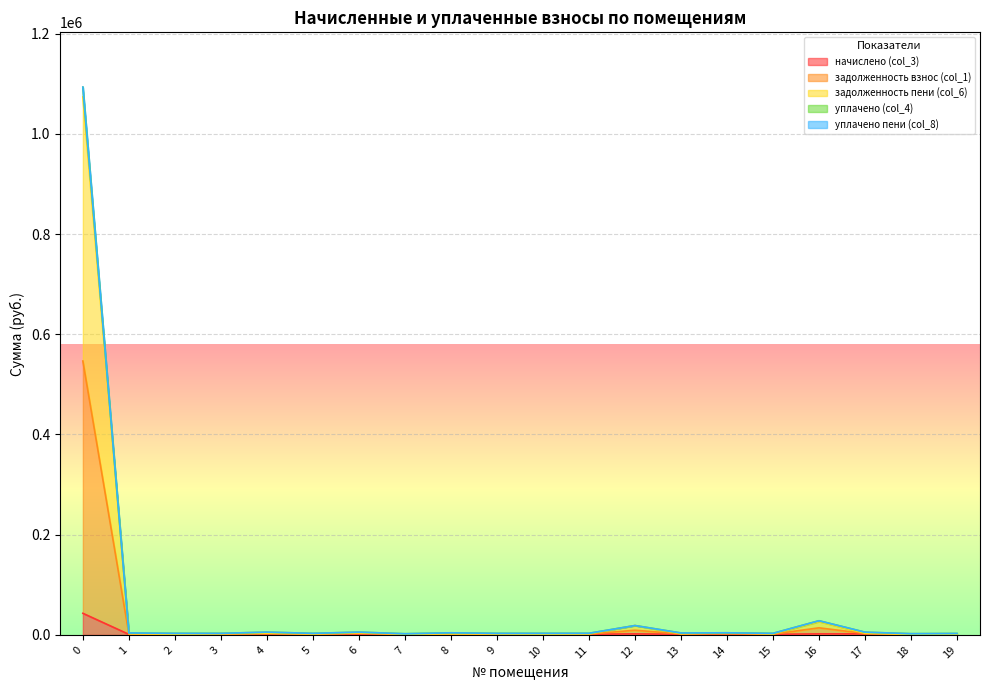

Which label corresponds to the smallest value in the chart?

19